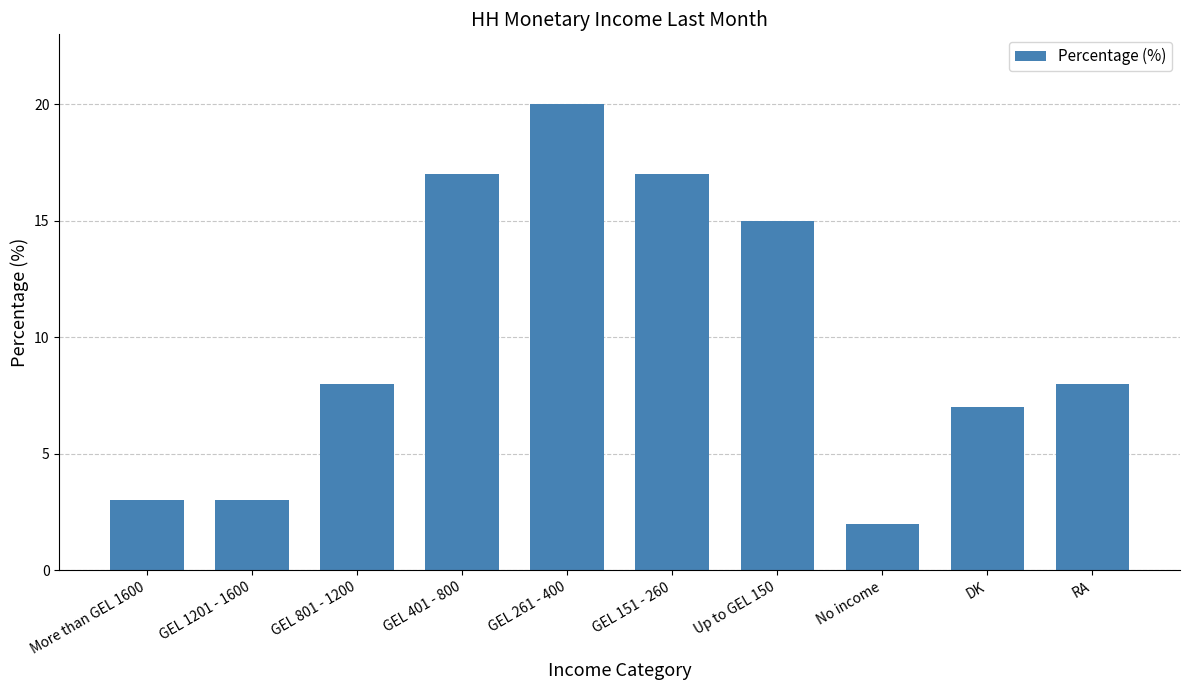

What is the difference between the values at DK and GEL 261 - 400?

13